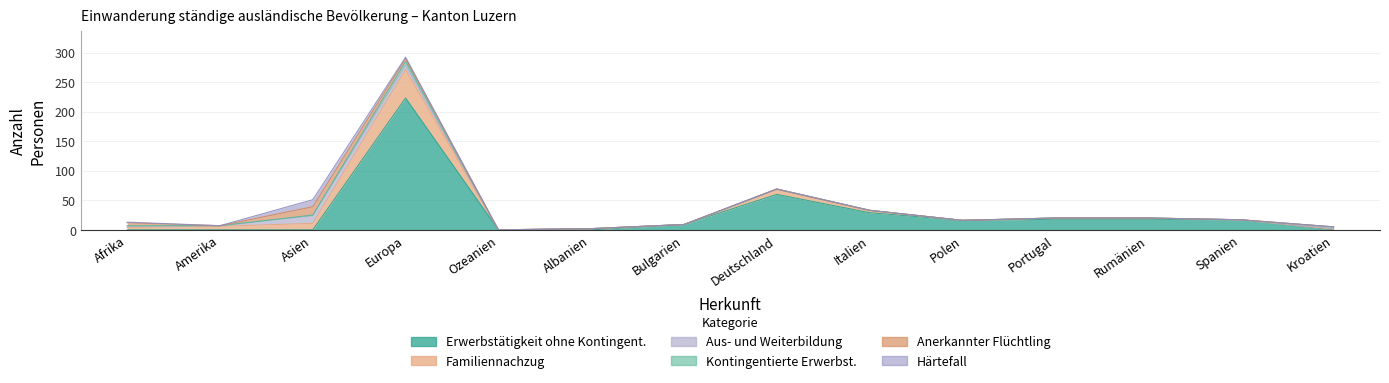

Count the number of categories in the chart.

14